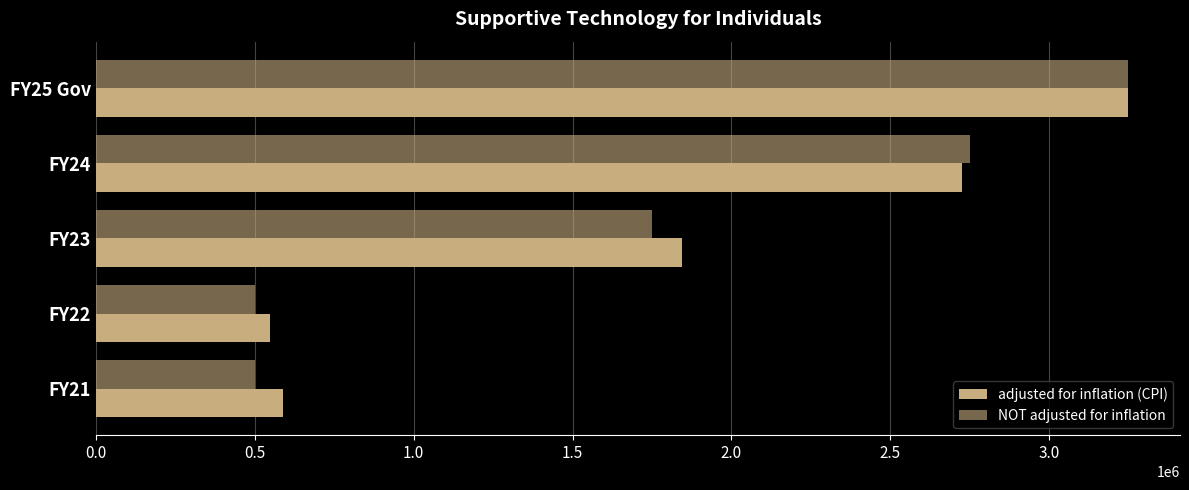

Which series has the widest spread of values?

NOT adjusted for inflation